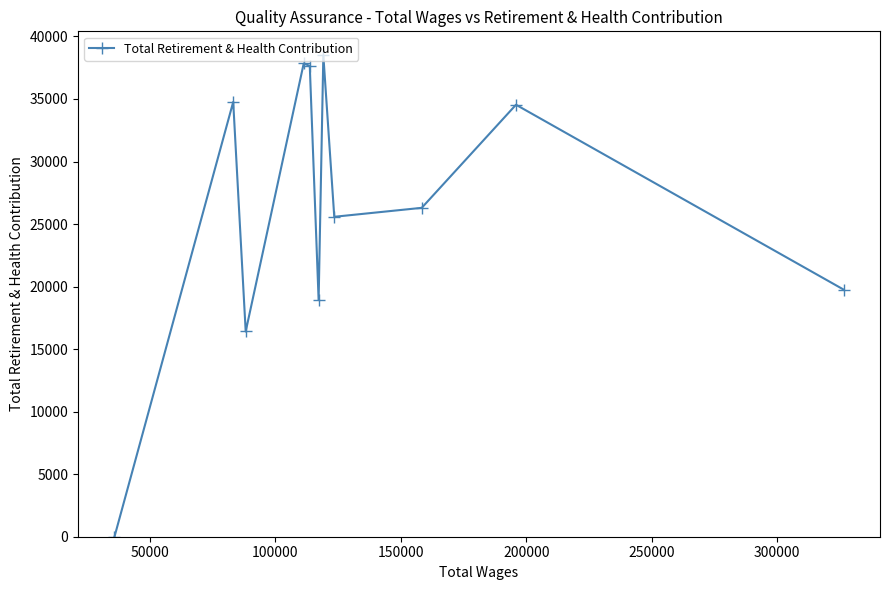

What is the value of the 8th point from the left?

25582